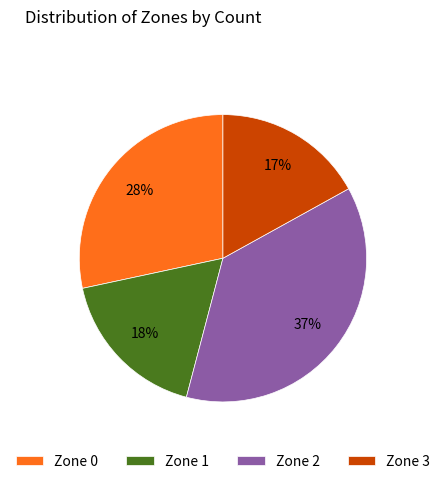

Which slice is the smallest?

Zone 3